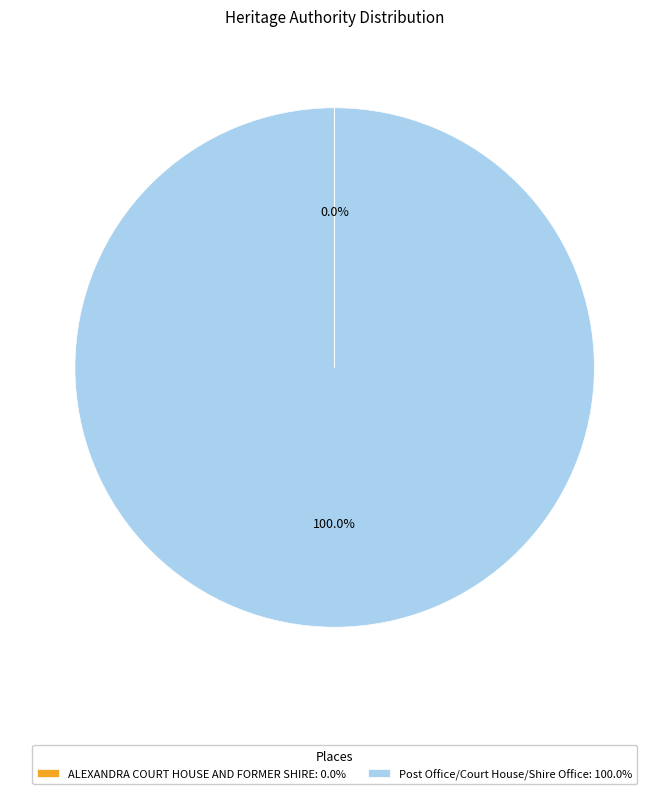

Is there any slice that represents more than half of the pie?

Yes